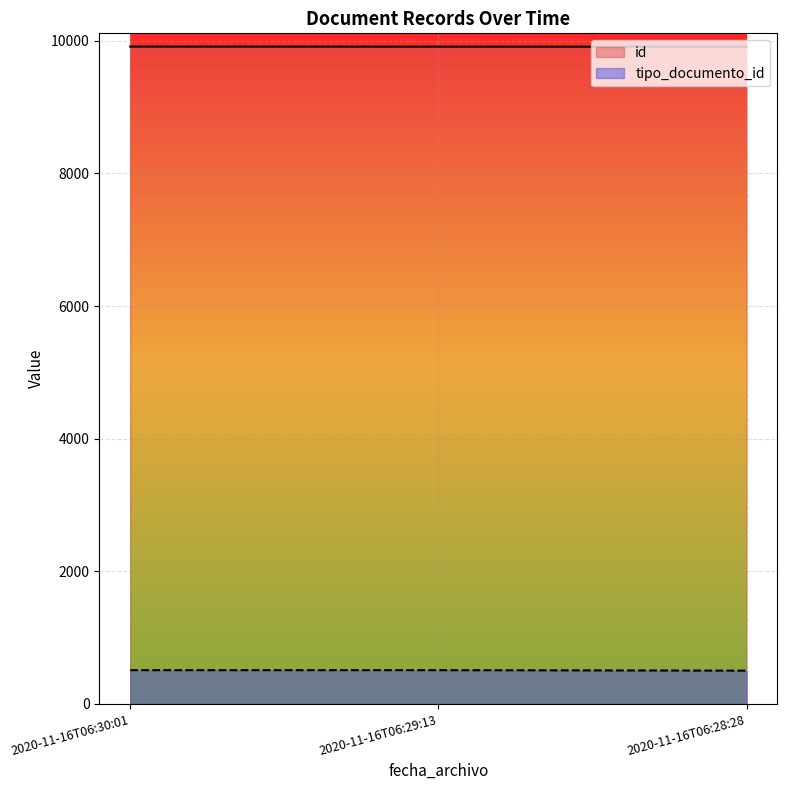

Which category has the lowest value across all series?

2020-11-16T06:28:28